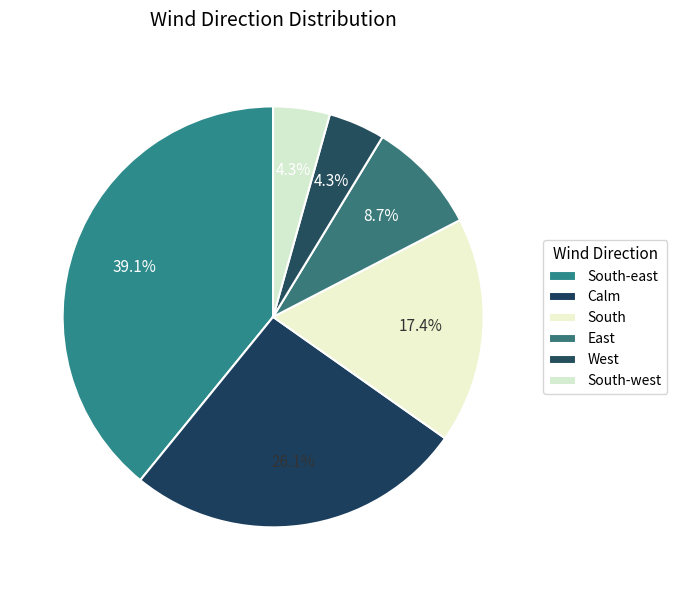

To the nearest percent, what is the combined percentage of South-east and South?

57%